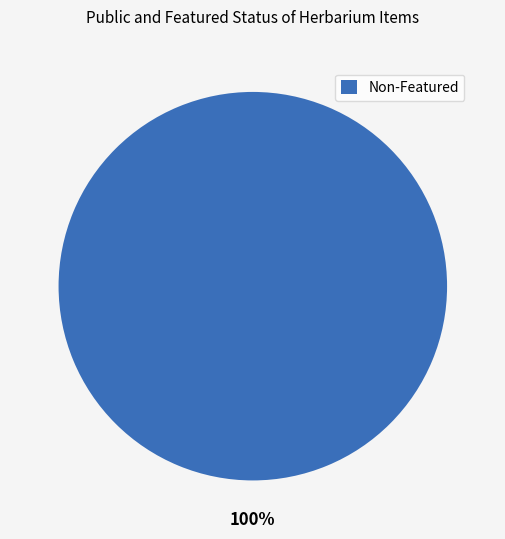

To the nearest percent, what percentage of the pie is Non-Featured?

100%